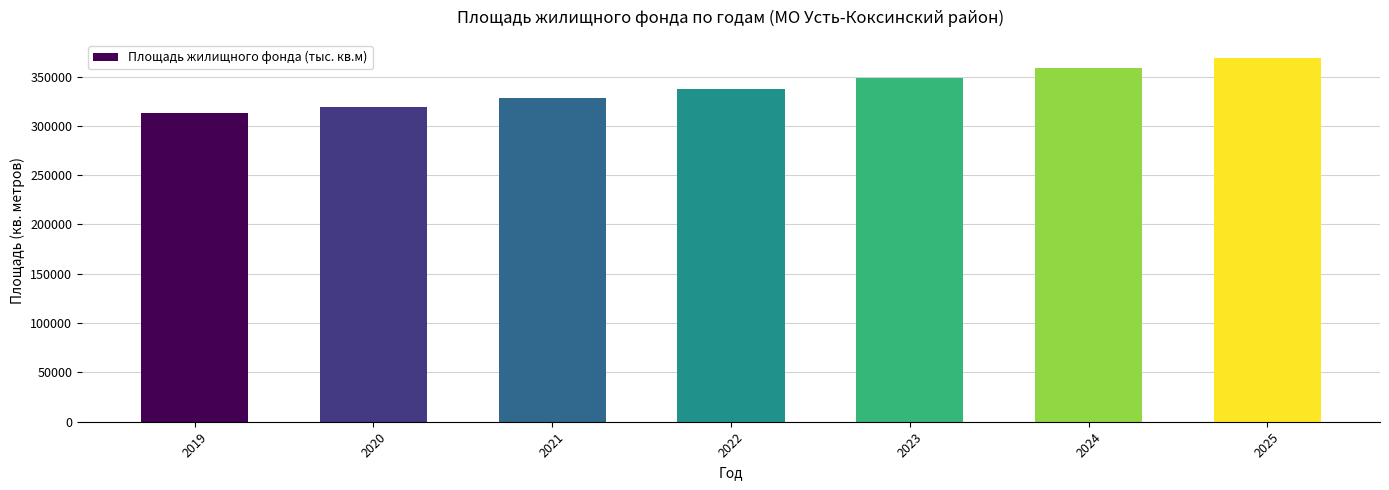

List the labels in order of value, largest first.

2025, 2024, 2023, 2022, 2021, 2020, 2019